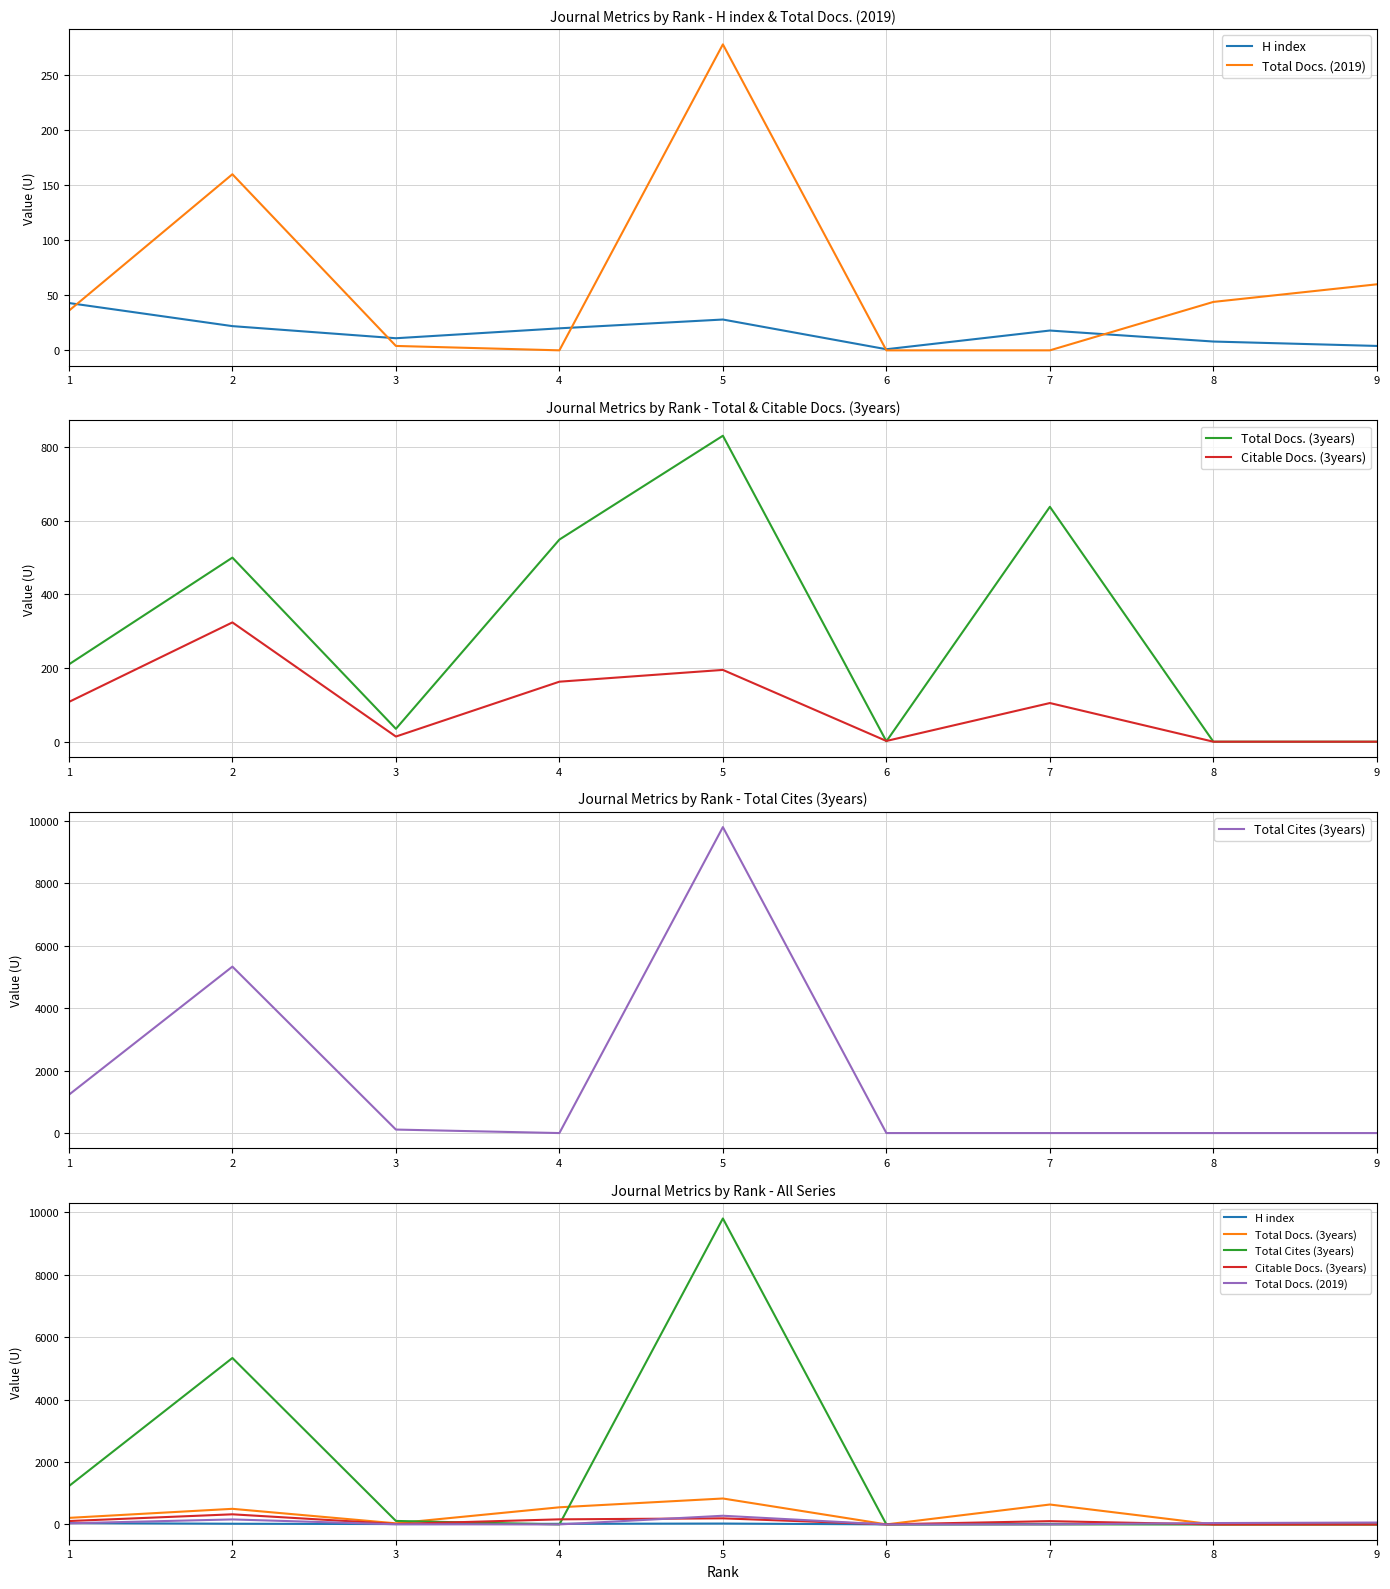

What is the difference between the highest and lowest values at 2?

5313